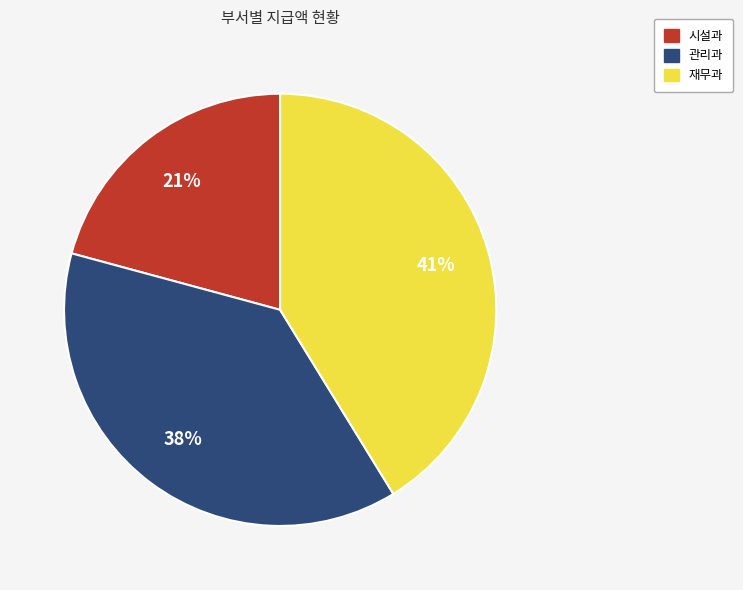

How many slices are in this pie chart?

3